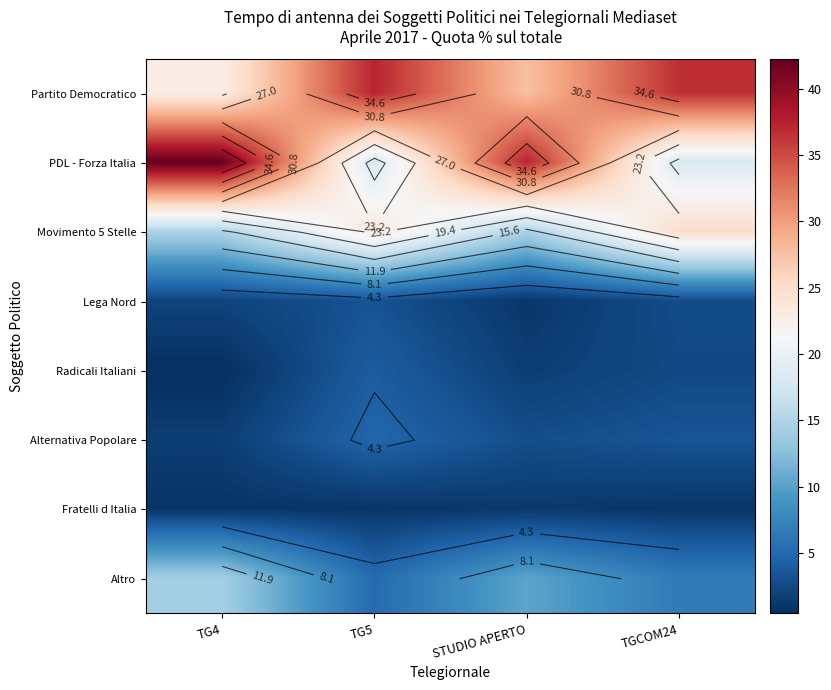

What is the difference between the second highest and minimum values in the Radicali Italiani series?

2.1